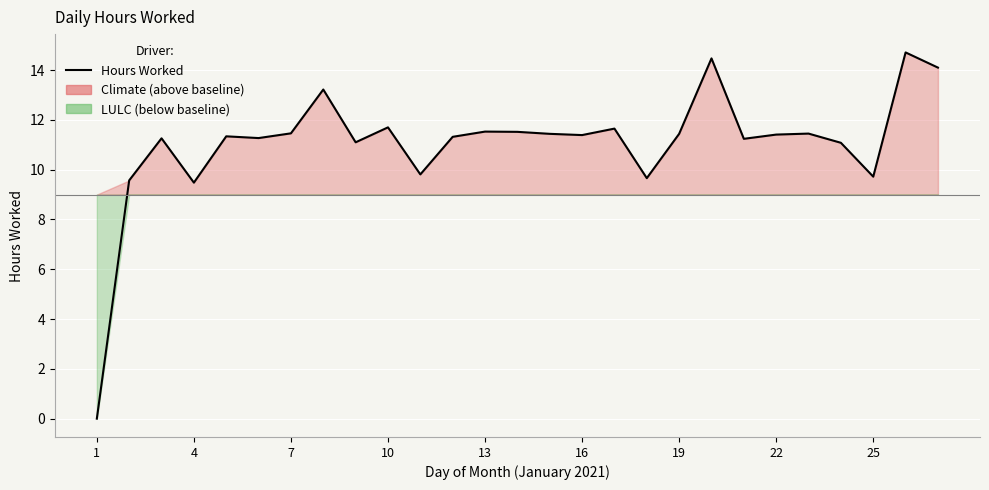

Reading right to left, what are all the values shown in this chart?

14.1	14.7	9.7	11.1	11.4	11.4	11.2	14.5	11.4	9.7	11.7	11.4	11.4	11.5	11.5	11.3	9.8	11.7	11.1	13.2	11.5	11.3	11.3	9.5	11.3	9.6	0.0